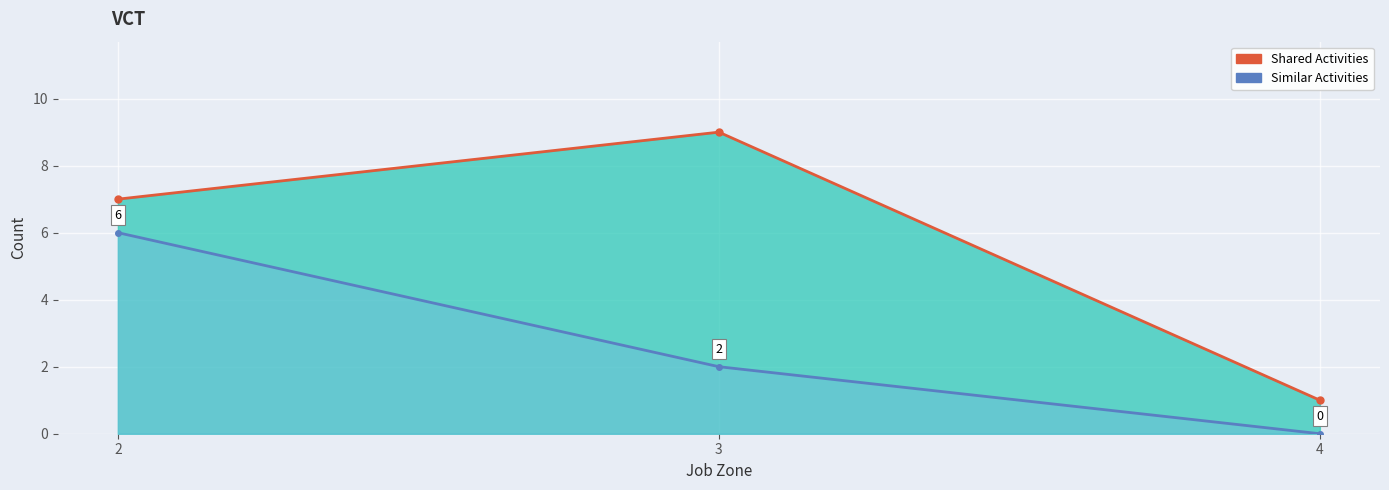

Which has a higher value, 4 or 3?

3